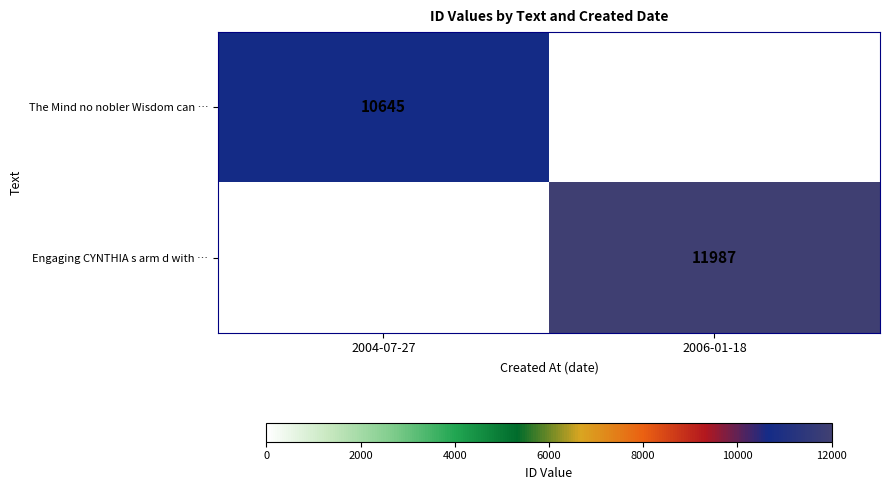

Is it true that Engaging CYNTHIA s arm d with … equals 11987 at 2006-01-18?

True